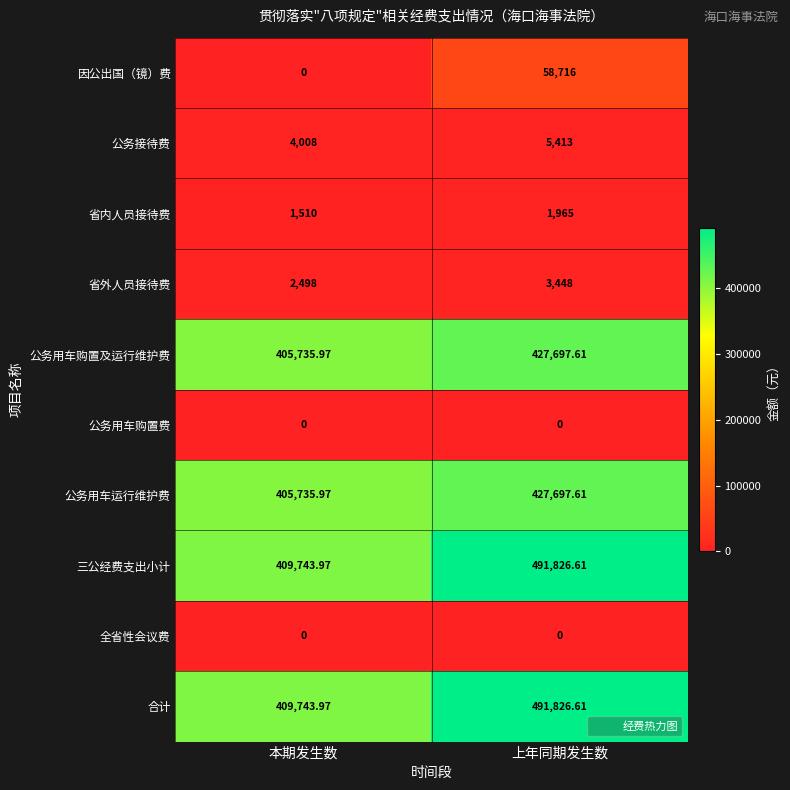

Which category has the highest value in the 因公出国（镜）费 series?

上年同期发生数